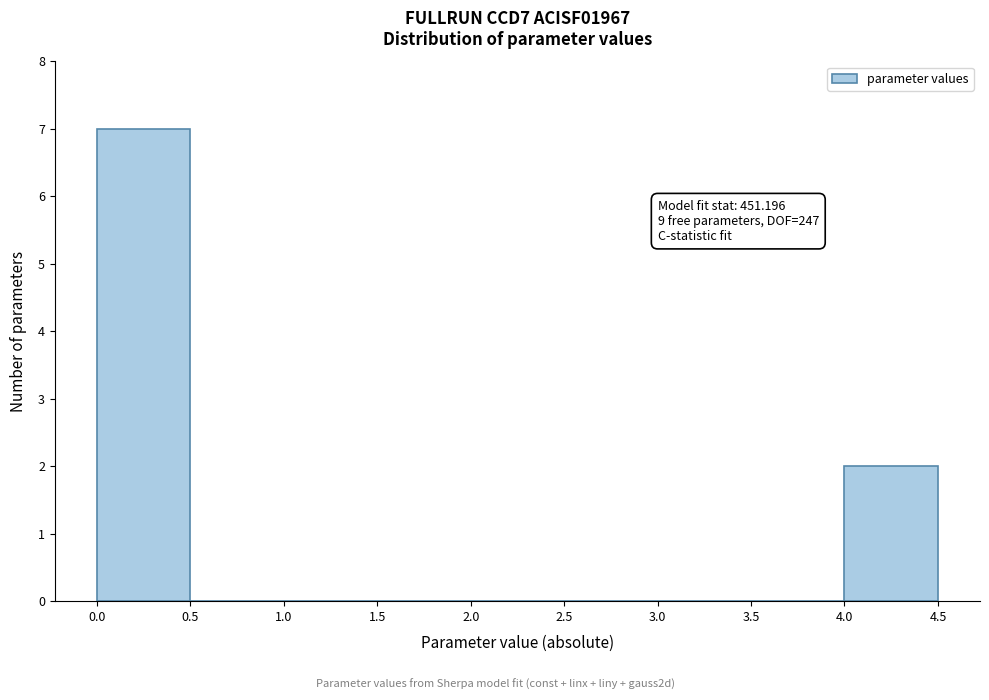

Over which range of the x-axis is the bar tallest?

0.0 to 0.5